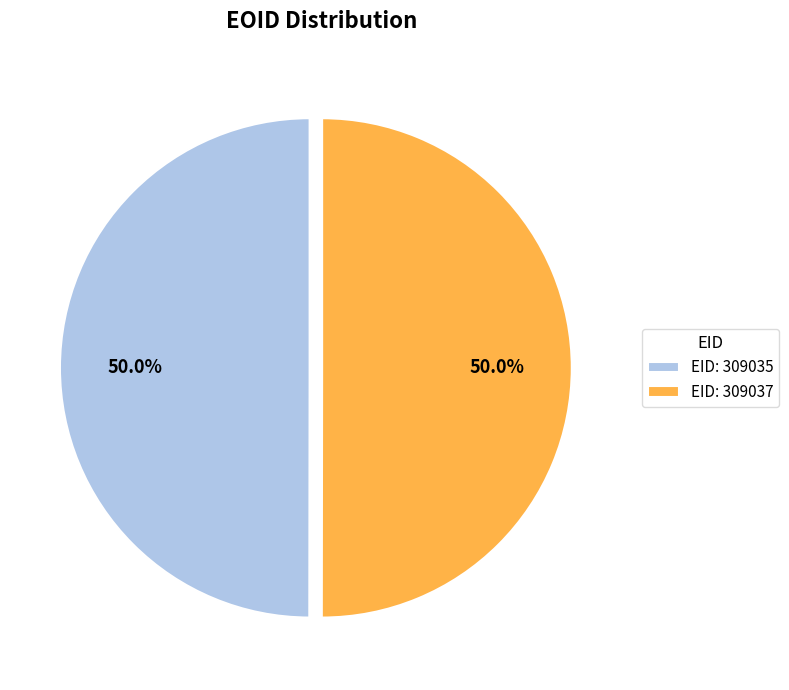

Approximately how many times larger is the value at EID: 309037 compared to EID: 309035?

1.0